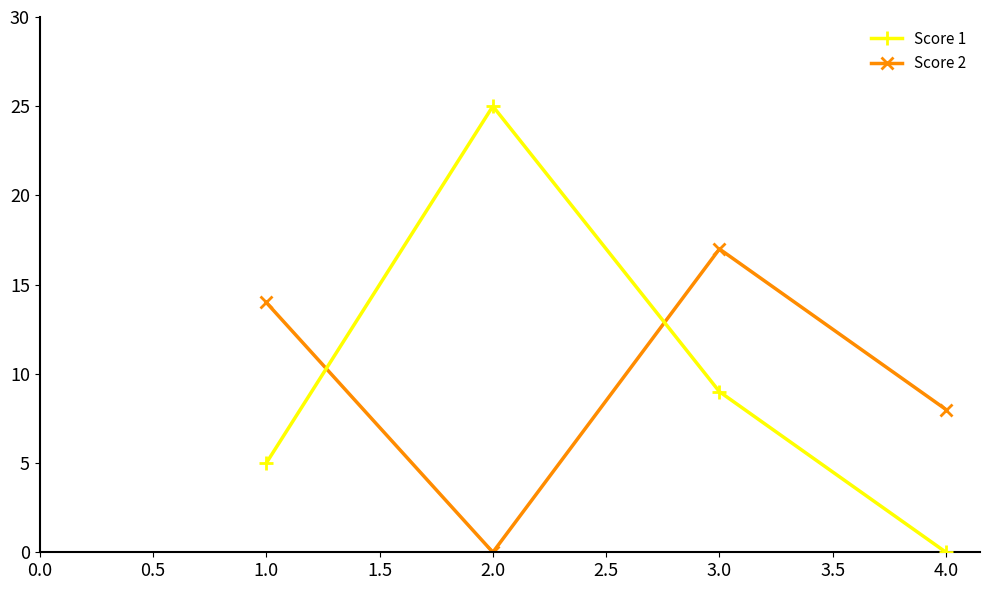

Which series has the widest spread of values?

Score 1